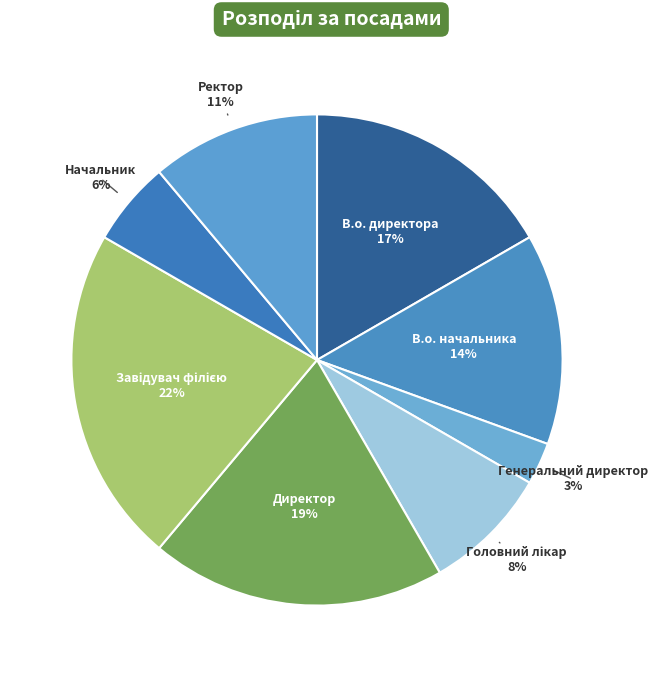

To the nearest percent, what is the average slice percentage?

12%